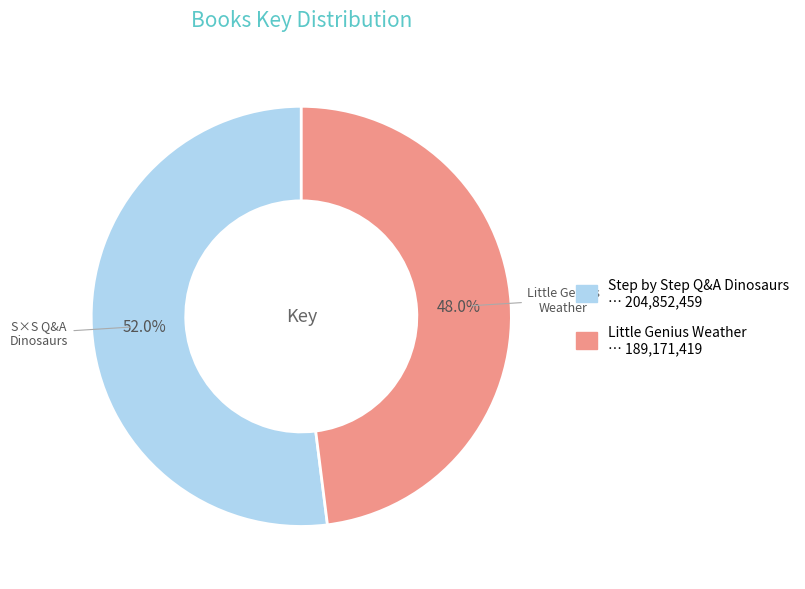

How many segments does this pie chart have?

2